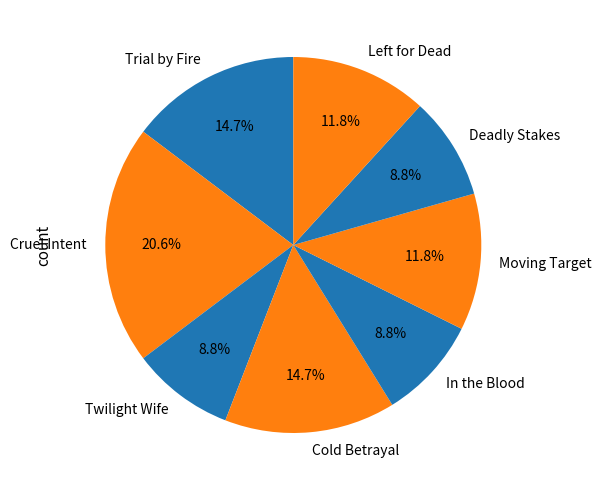

Is there any slice that represents more than half of the pie?

No